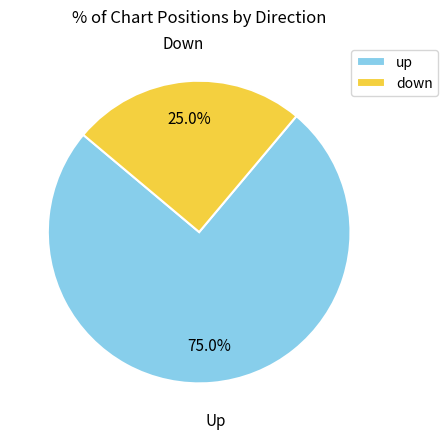

To the nearest percent, what is the difference between the largest and smallest slice percentages?

50%